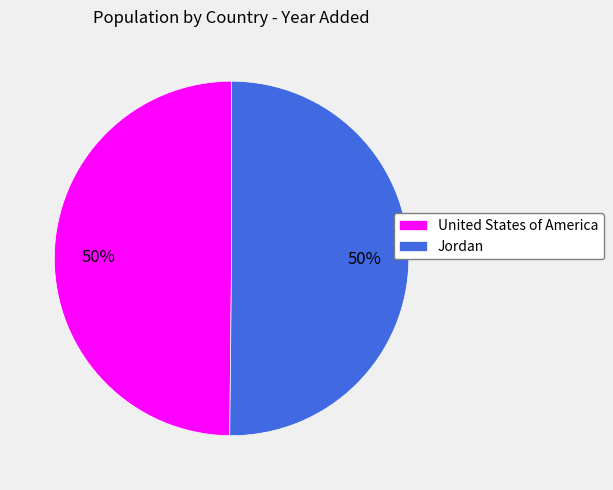

Do Jordan and United States of America together represent more than half of the pie?

Yes